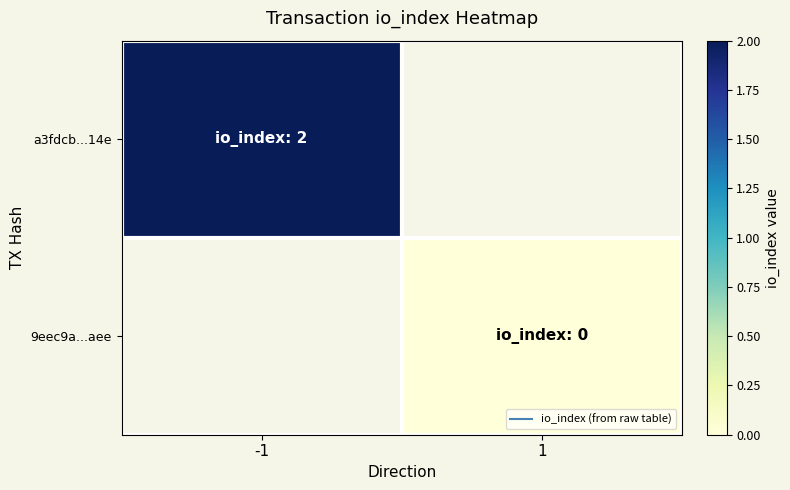

Is it true that 9eec9a...aee equals 0.0 at 1?

True